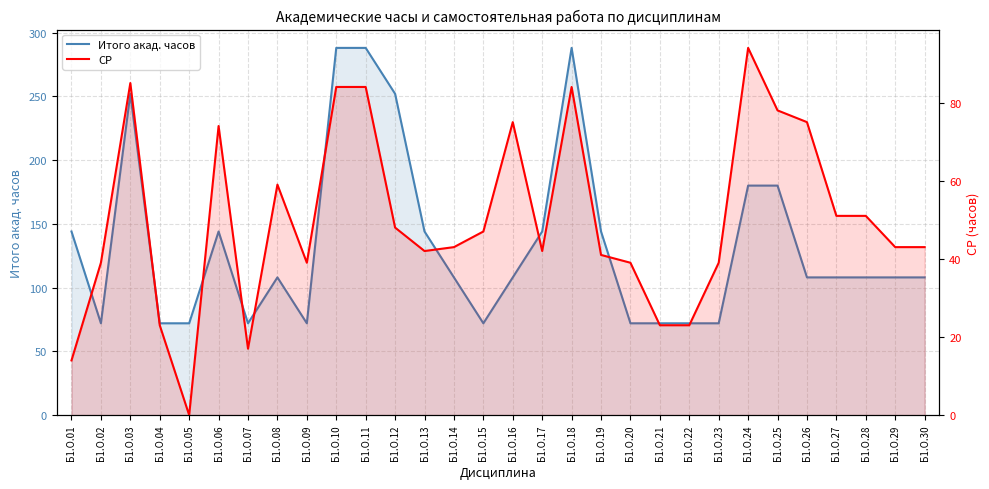

What is the total value across all series at Б1.О.09?

111